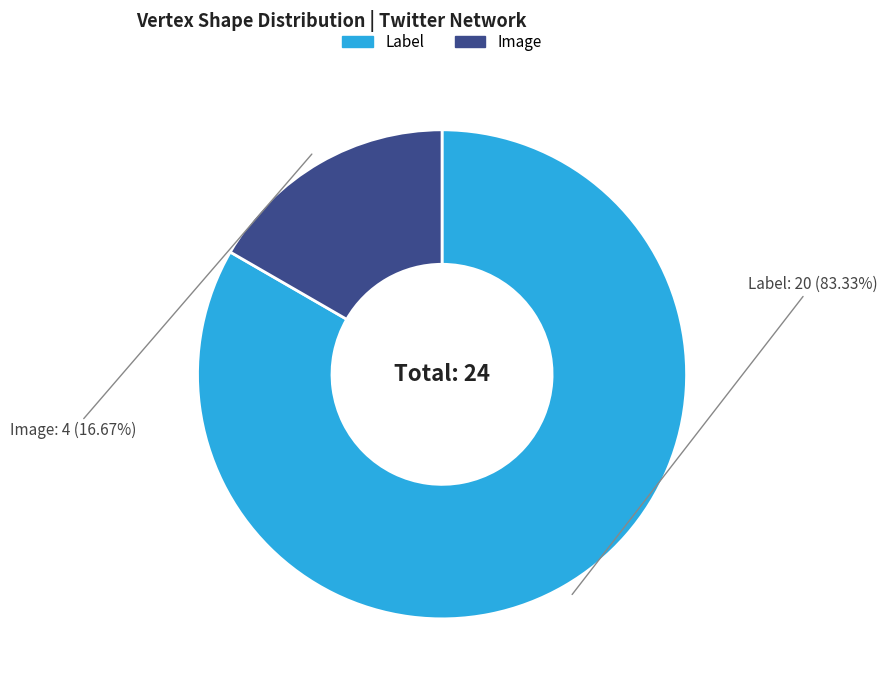

Does any single category account for the majority?

Yes